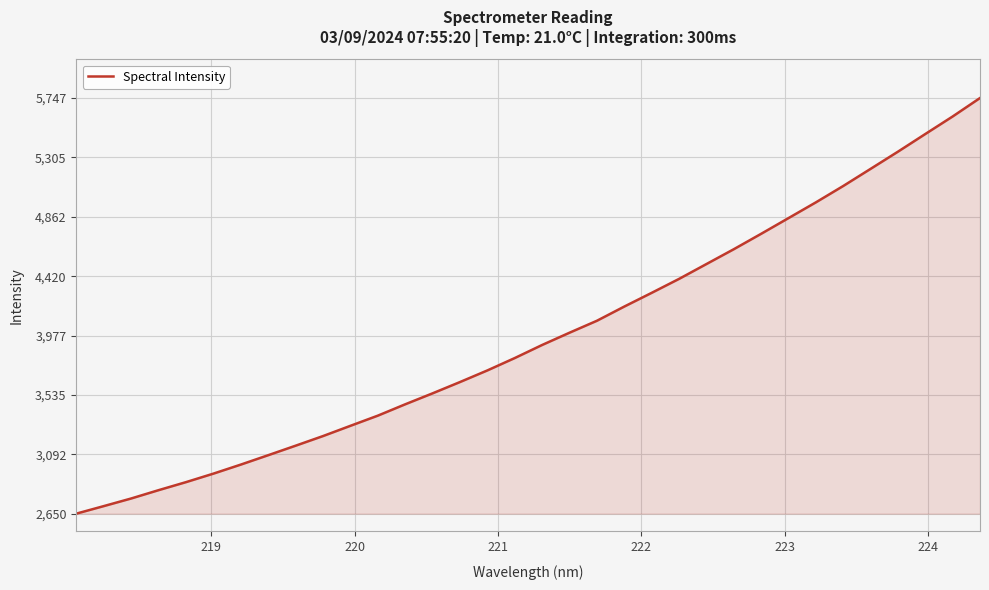

What is the maximum value shown in the chart?

5747.6